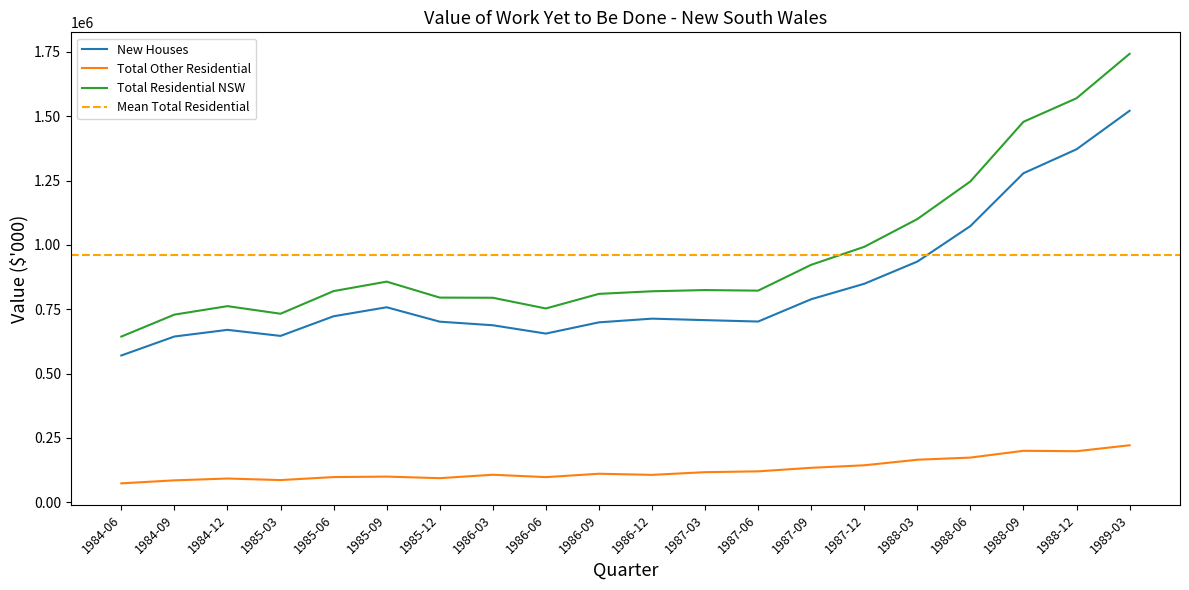

Count the number of data series in this chart.

3